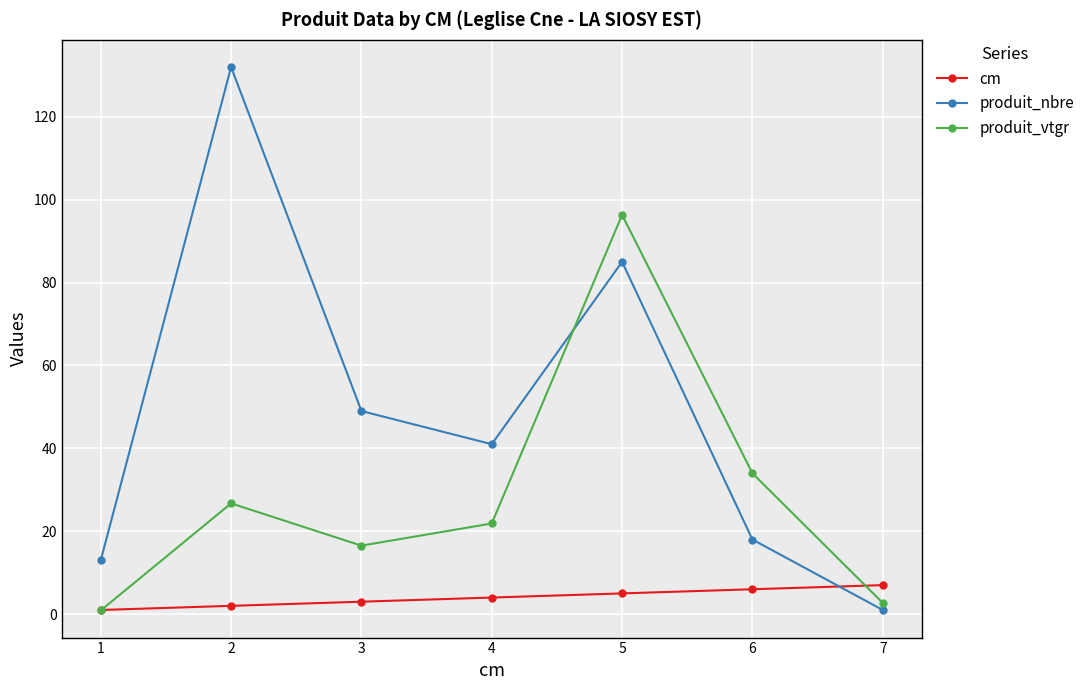

What is the spread (max minus min) of values at 3?

46.0